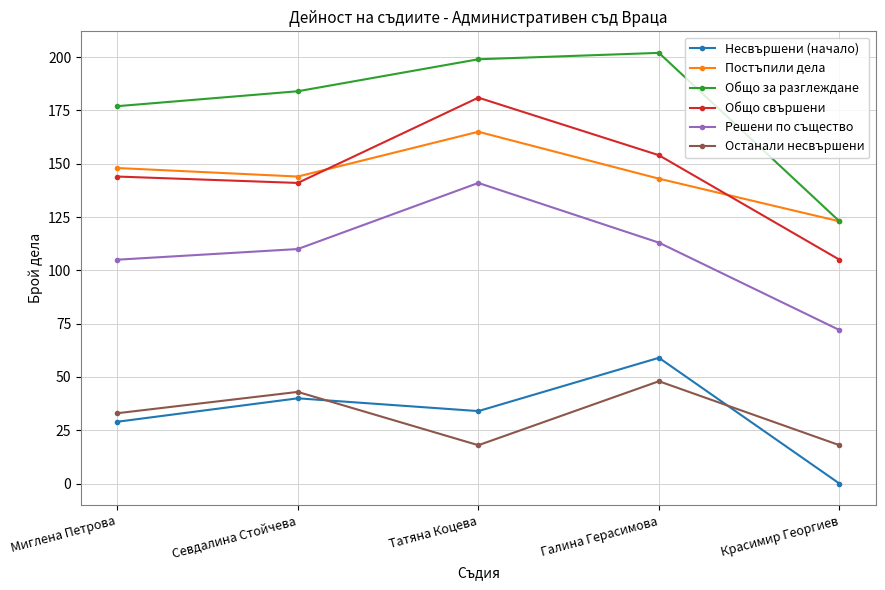

Is the value of Решени по същество at Галина Герасимова greater than the value of Постъпили дела at Миглена Петрова?

No